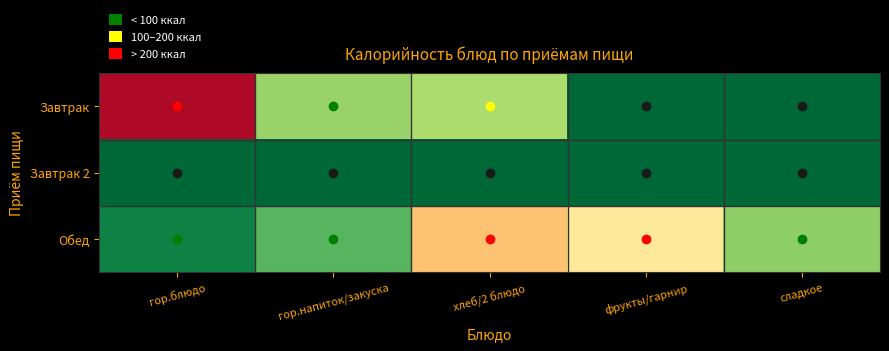

Which series has the largest range (max minus min)?

Завтрак